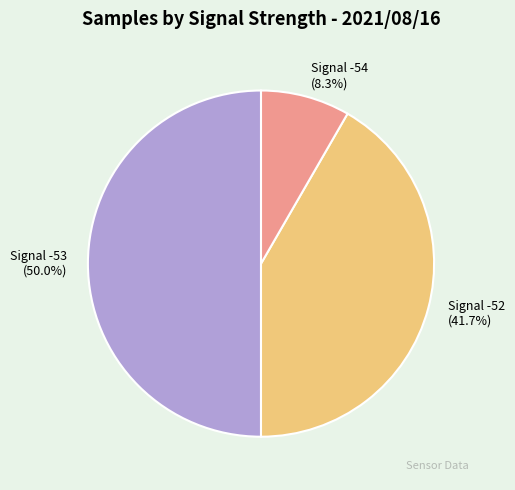

Which slice is the smallest?

Signal -54 (8.3%)